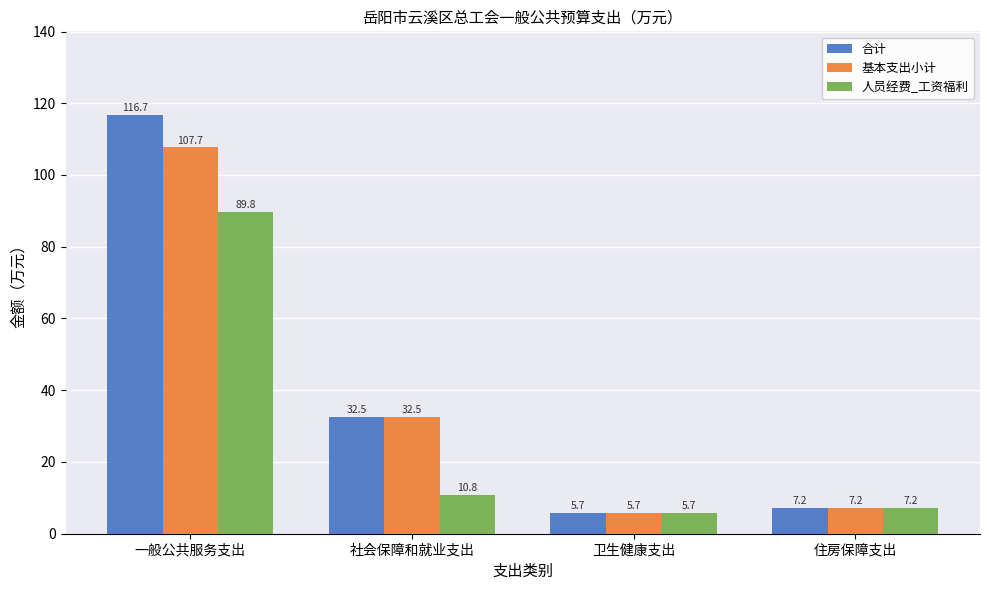

List the series in order of their overall mean, lowest first.

人员经费_工资福利, 基本支出小计, 合计